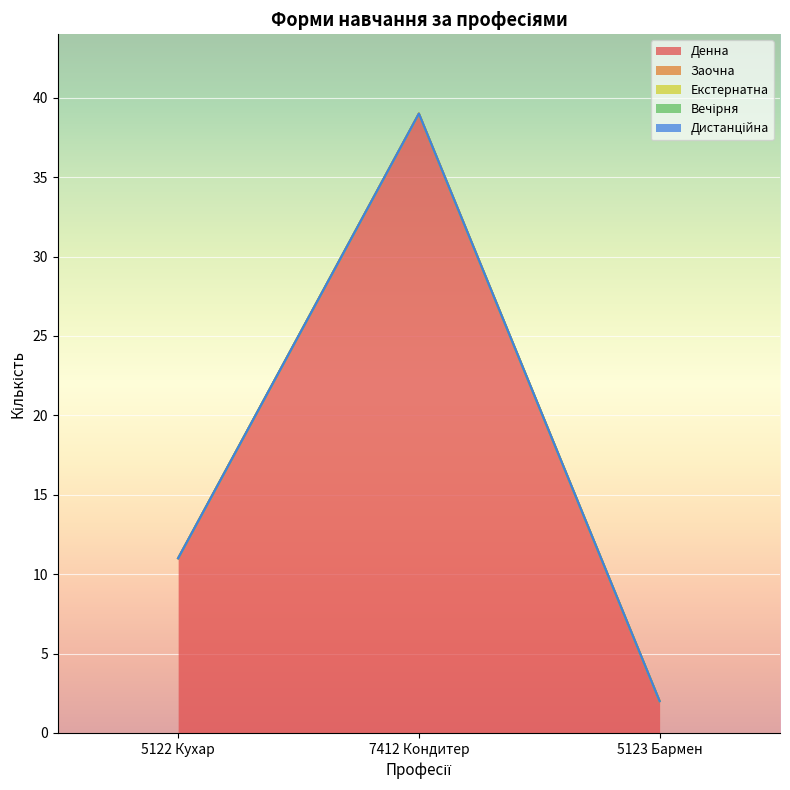

Which series has the largest range (max minus min)?

Денна